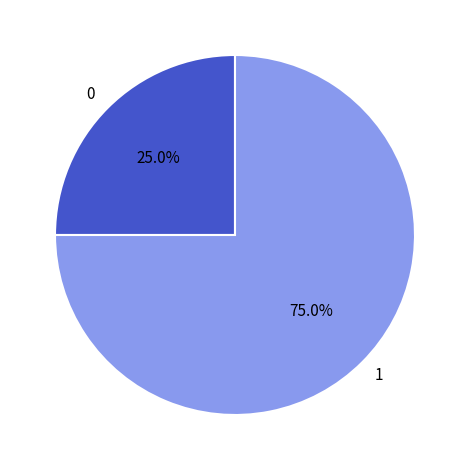

What portion of the pie excludes 1?

25.0%